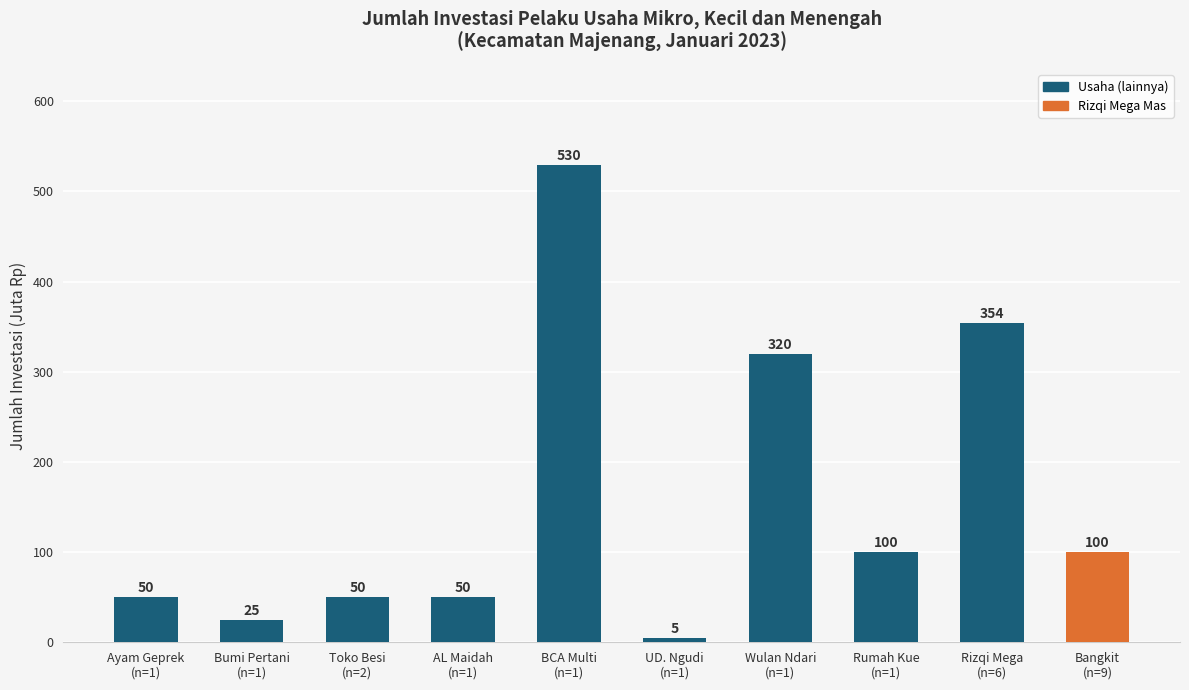

What is the greatest value displayed?

529.7